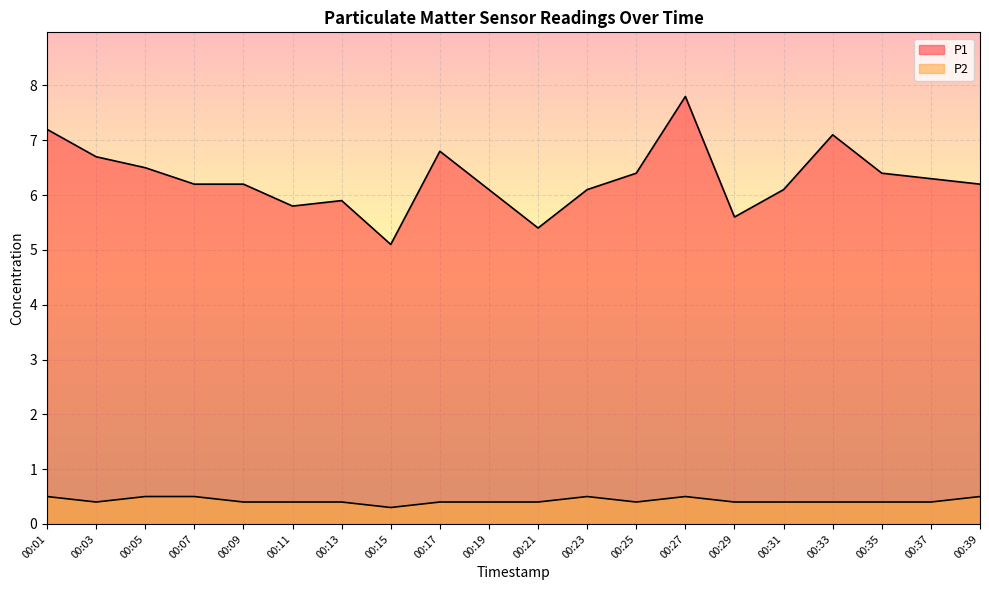

What is the lowest value of the P2 series?

0.3